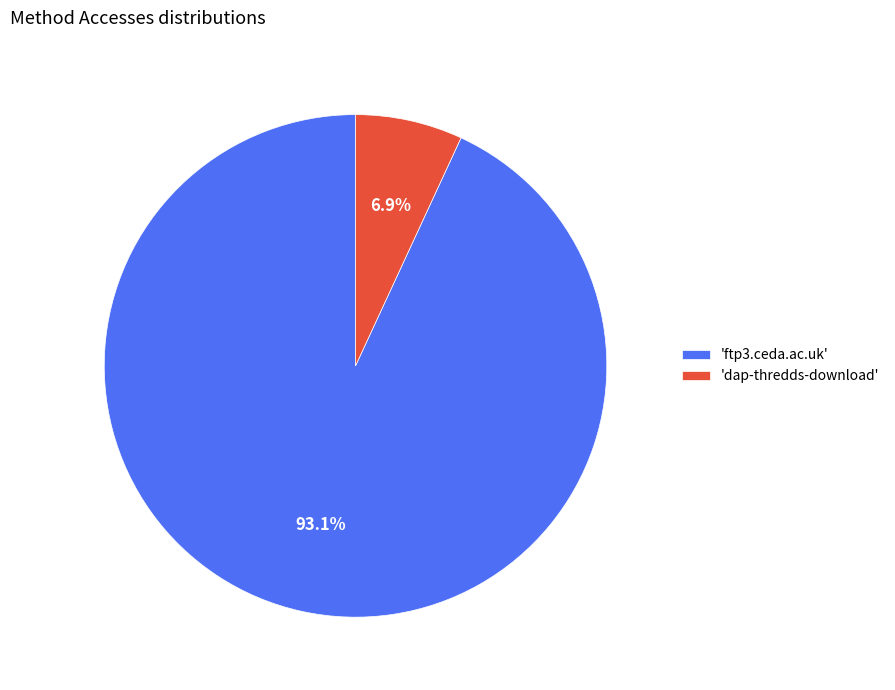

Combined, do 'dap-thredds-download' and 'ftp3.ceda.ac.uk' account for over 50%?

Yes